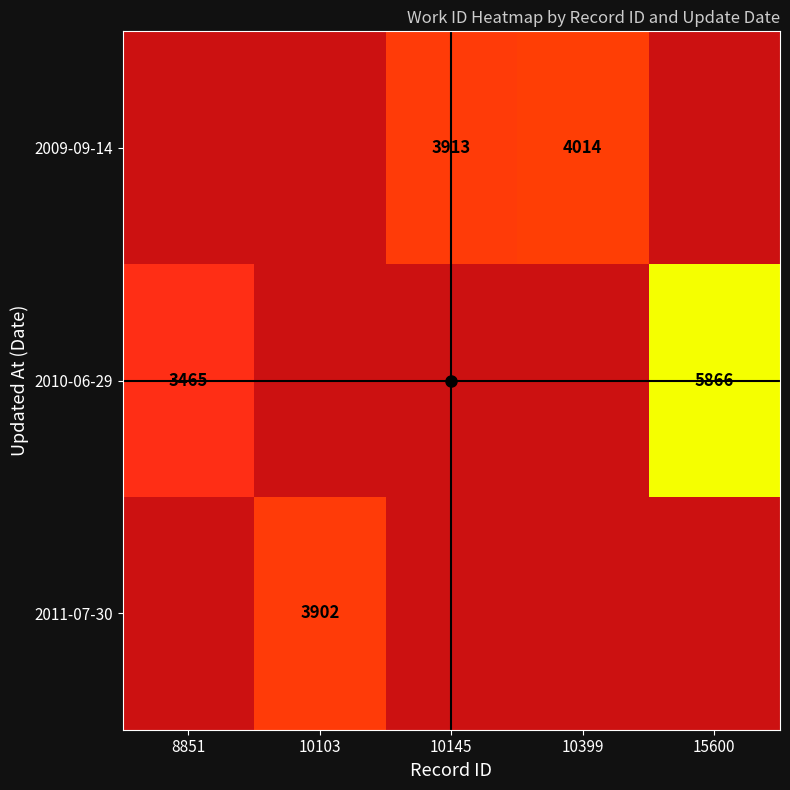

Count the number of categories in the chart.

5